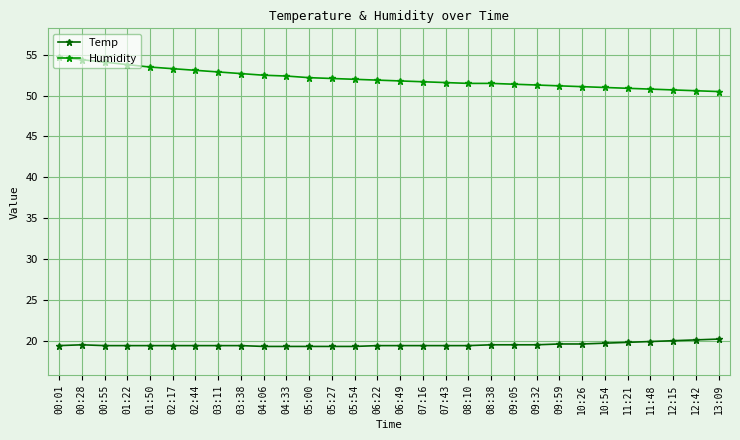

What is the label of the 21st point from the left?

09:05